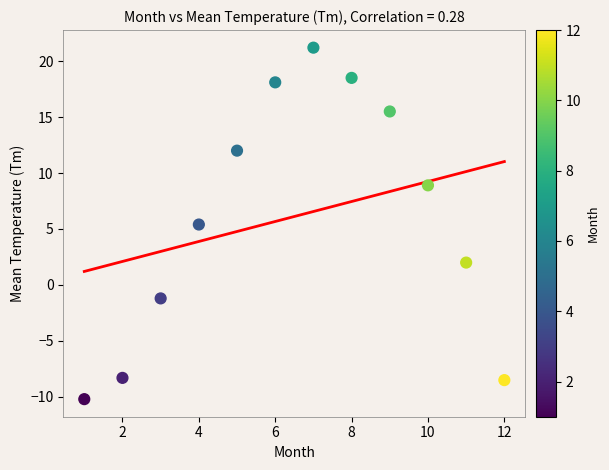

What Y value in the scatter plot is closest to 5?

5.4